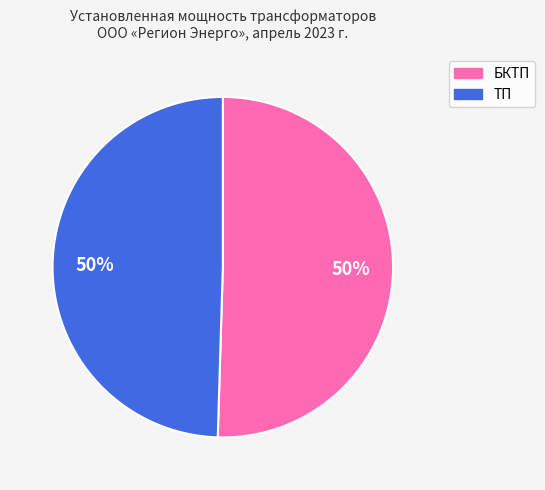

What is the ratio of the value at ТП to the value at БКТП?

1.0